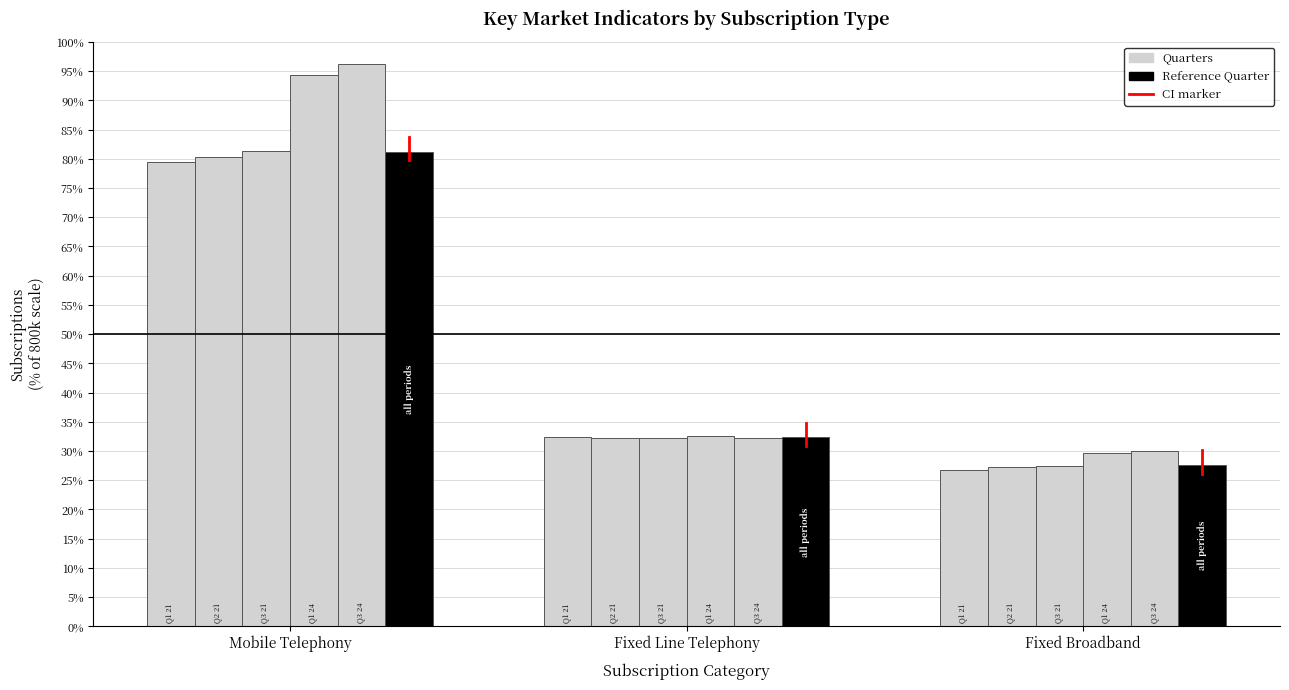

At which category does the chart reach its minimum across all series?

Fixed Broadband